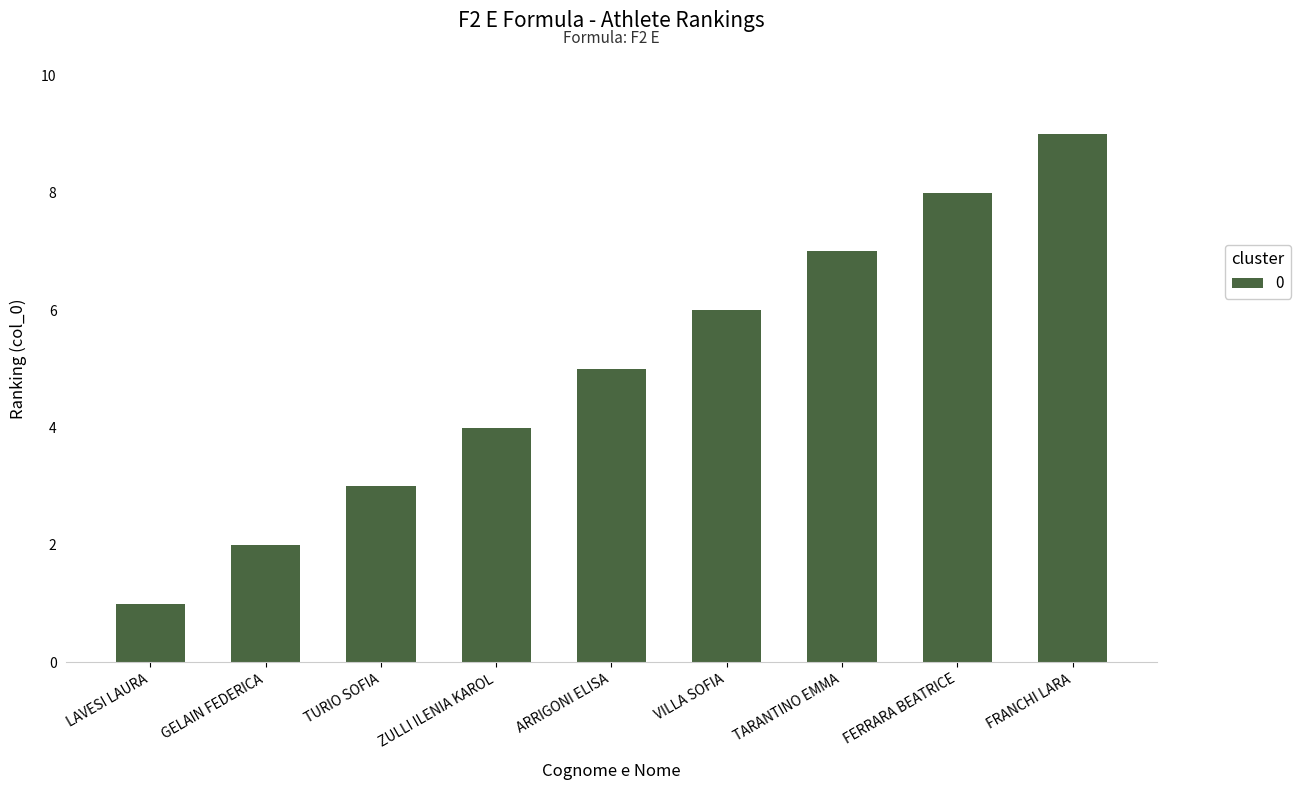

What is the maximum value shown in the chart?

9